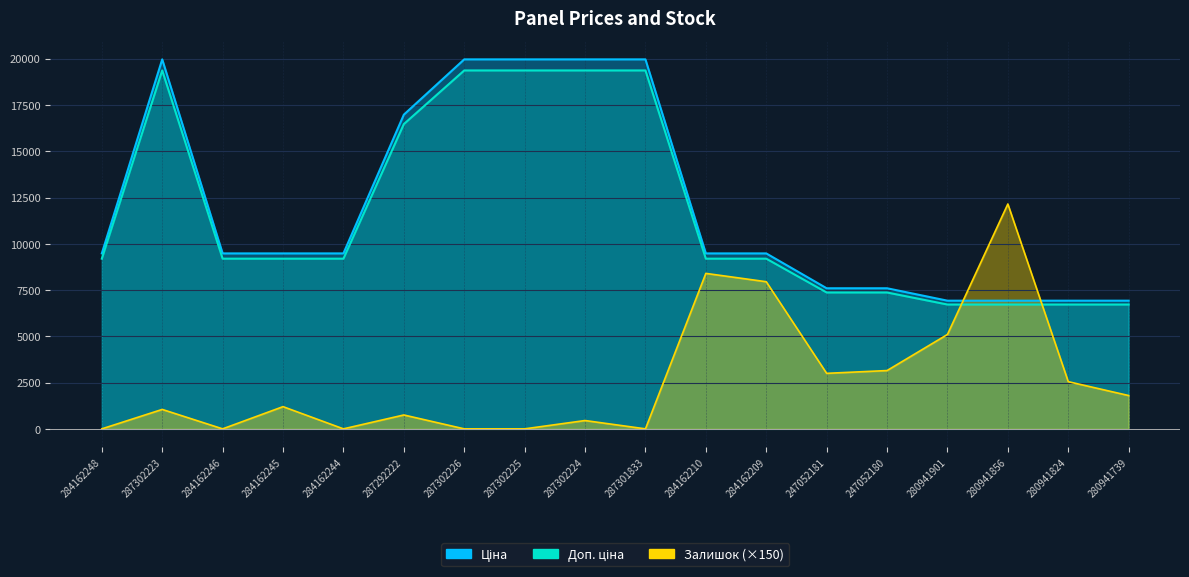

Where does the Доп. ціна series first go above 9195?

284162248